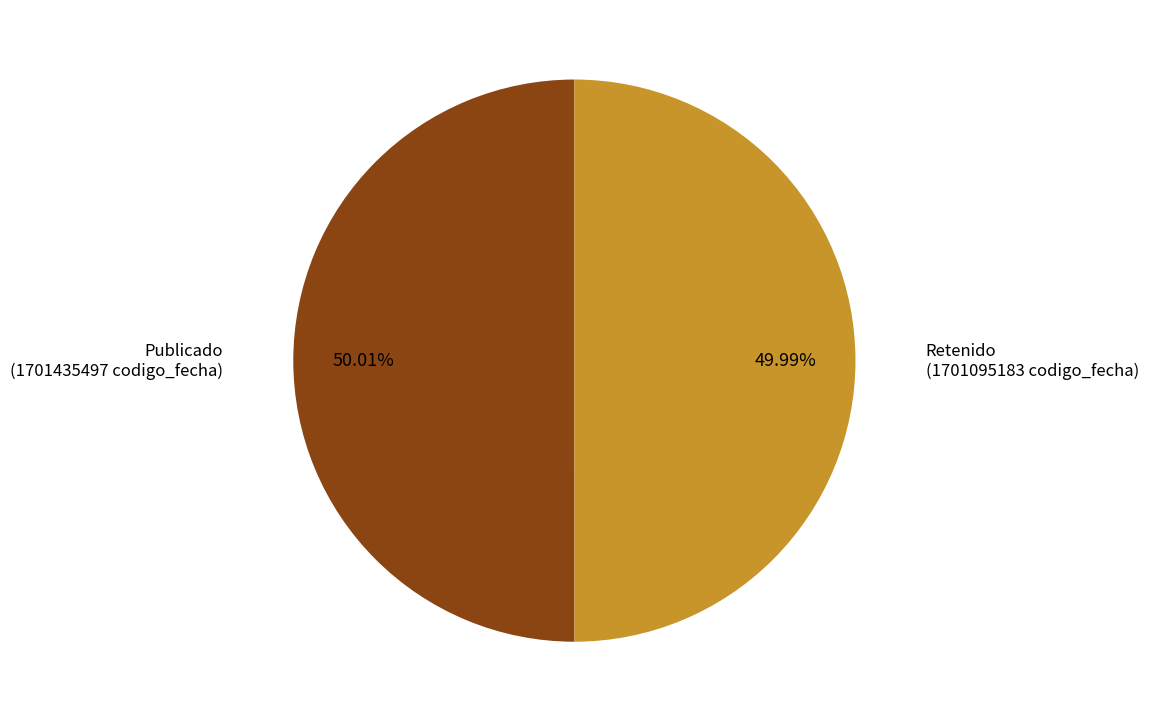

Does any single category account for the majority?

Yes